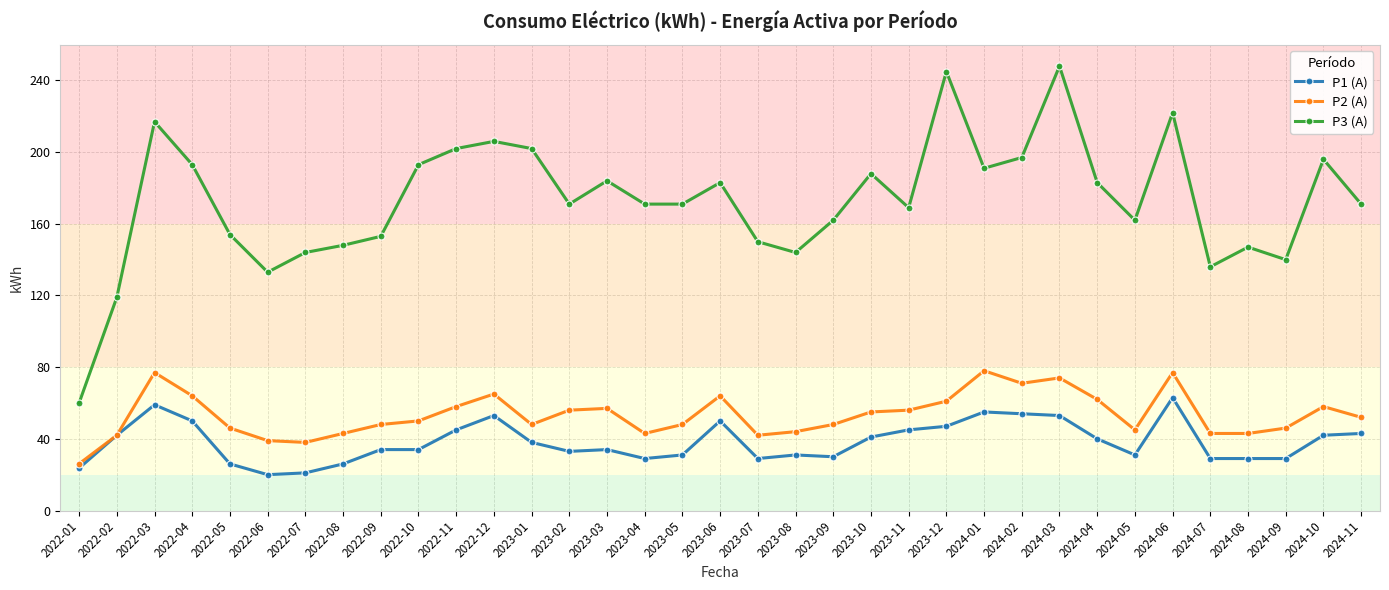

The value of P2 (A) at 2022-07 is 56.2. True or false?

False